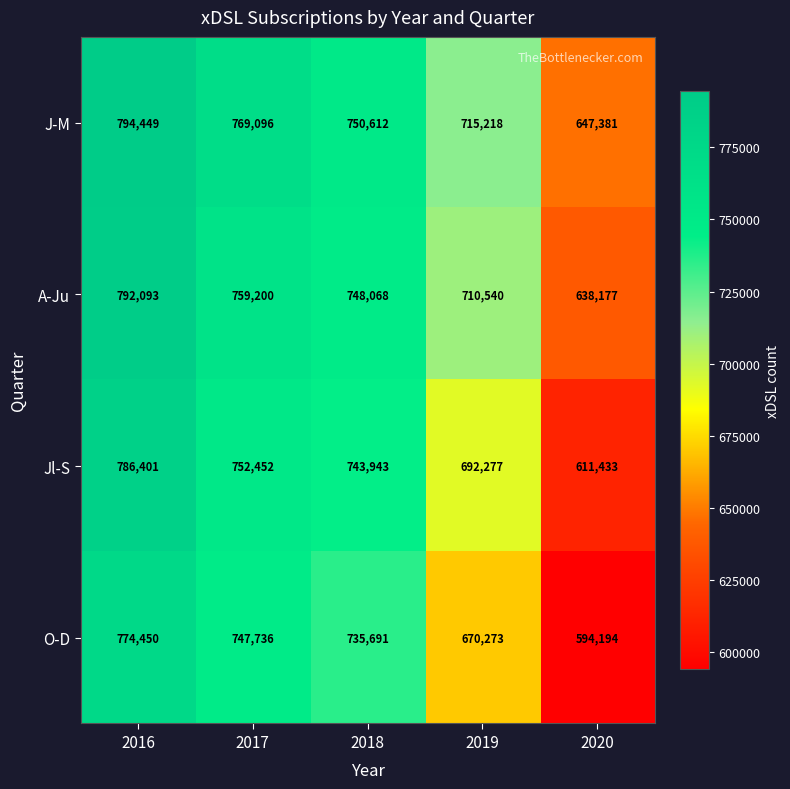

Count the number of categories in the chart.

5